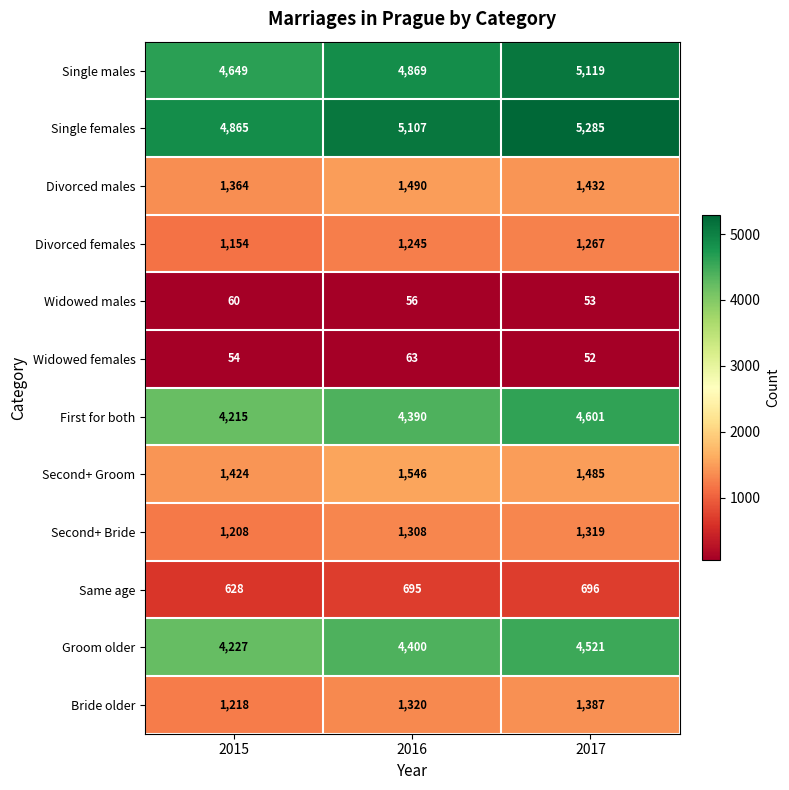

List the series in order of their peak value, highest first.

Single females, Single males, First for both, Groom older, Second+ Groom, Divorced males, Bride older, Second+ Bride, Divorced females, Same age, Widowed females, Widowed males